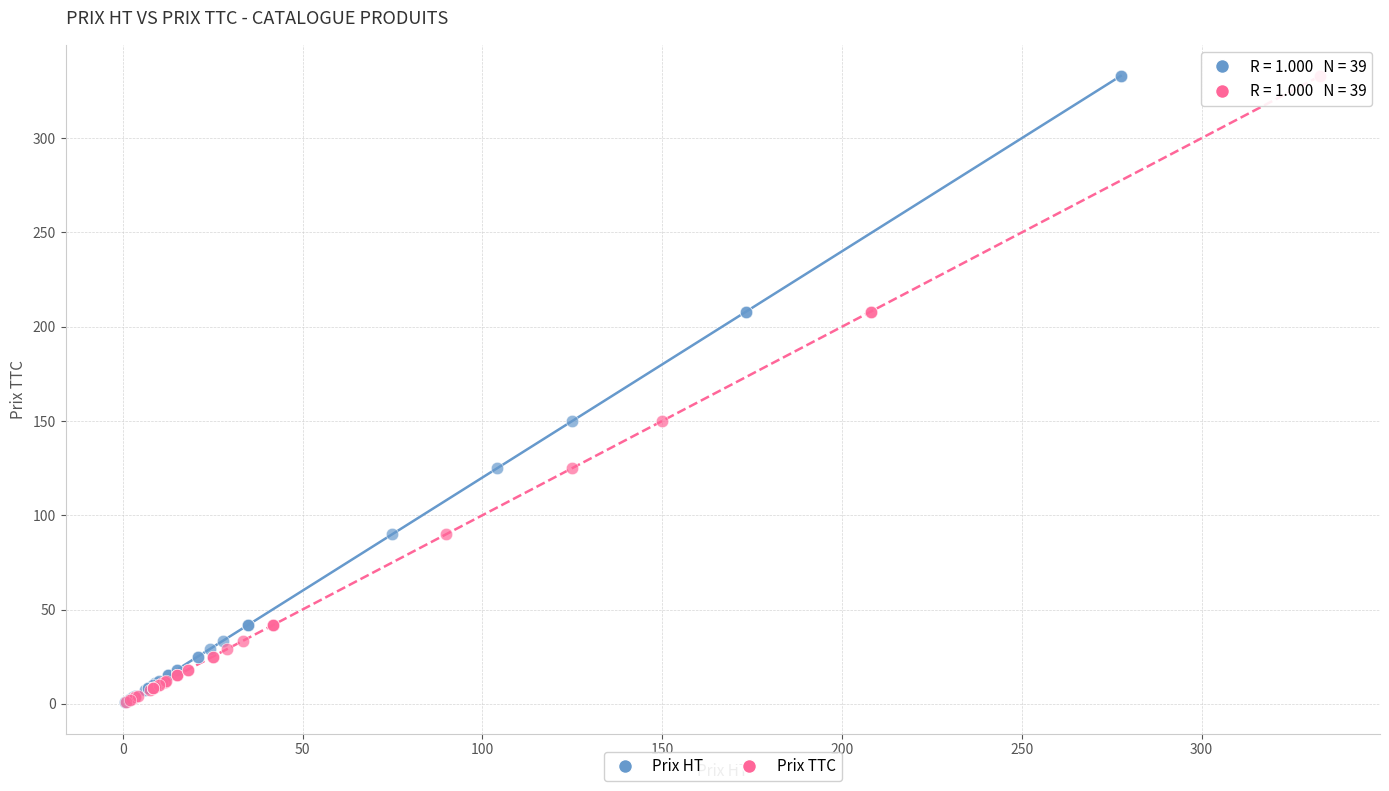

What are all the series names shown in the legend?

Prix HT, Prix TTC